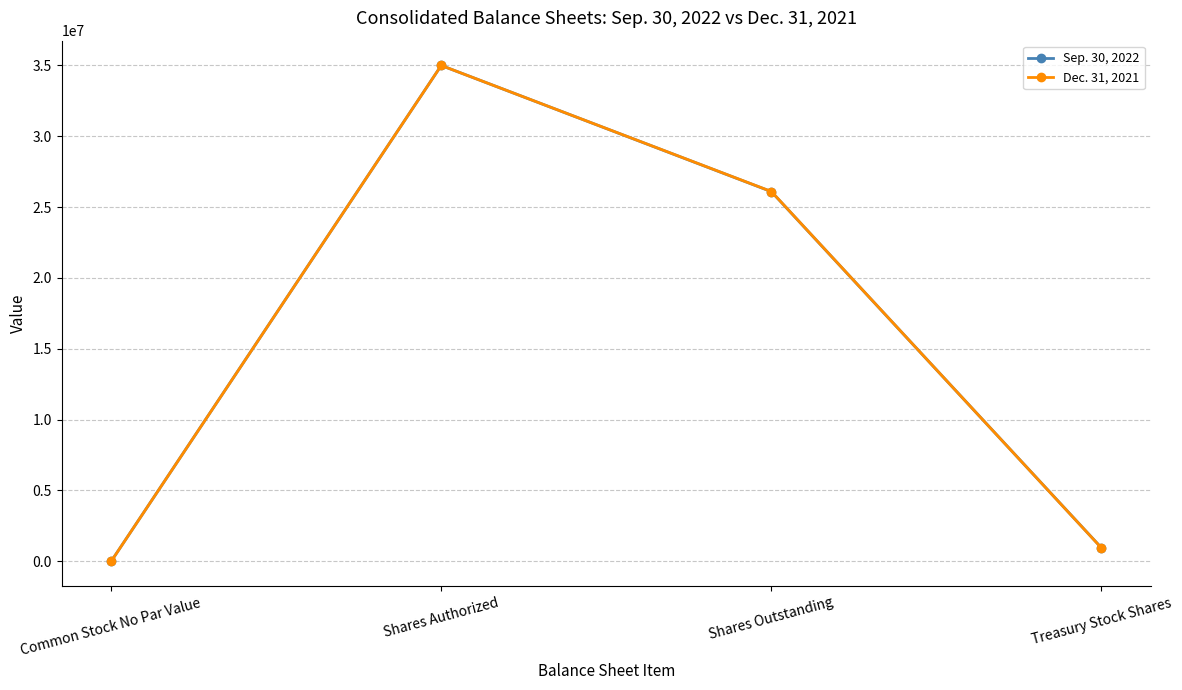

The value of Sep. 30, 2022 at Common Stock No Par Value is 13045894. True or false?

False